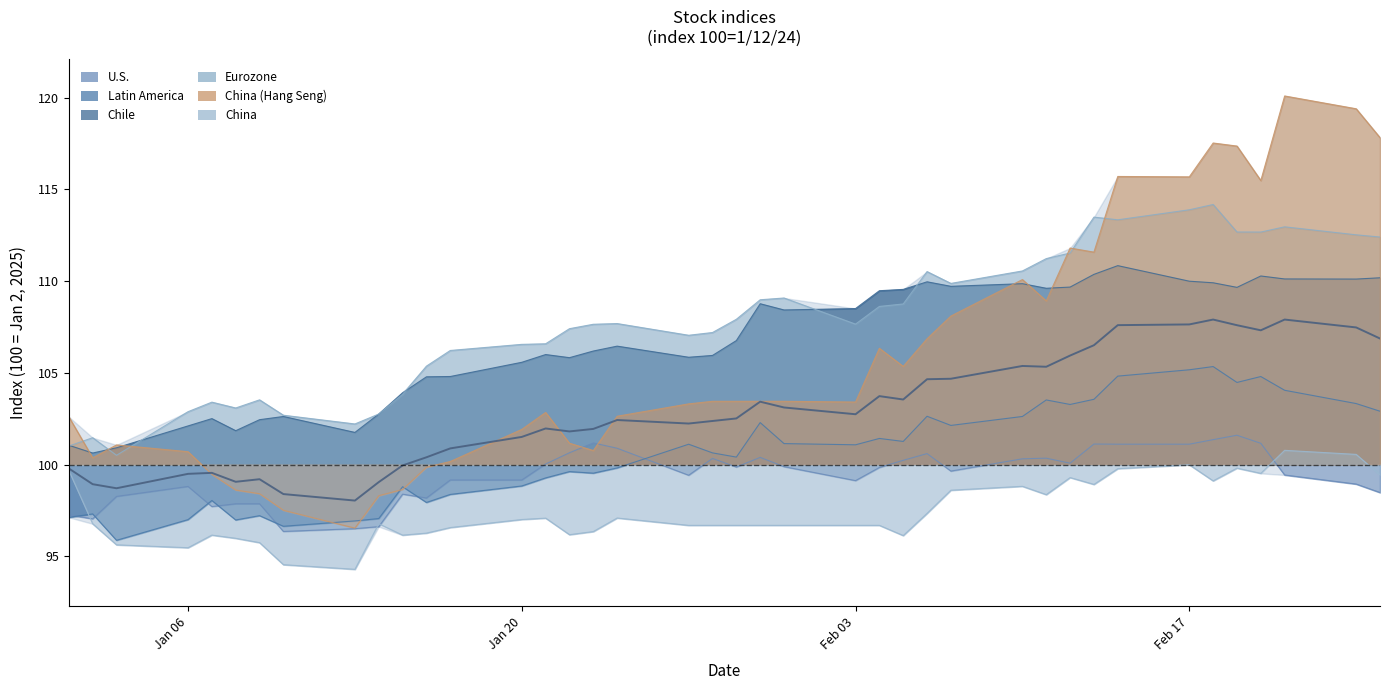

Rank the series by their maximum value, from lowest to highest.

China, U.S., Latin America, Chile, Eurozone, China (Hang Seng)